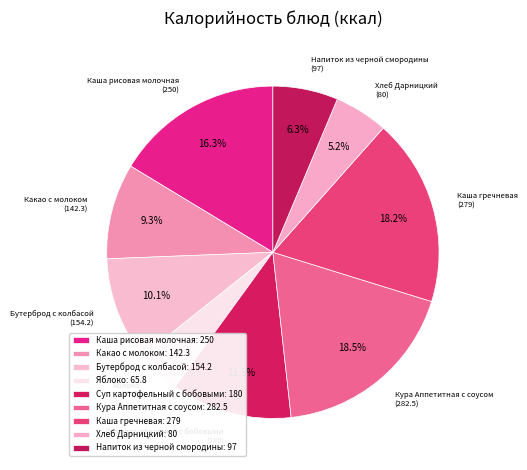

What portion of the pie excludes Какао с молоком?

90.7%